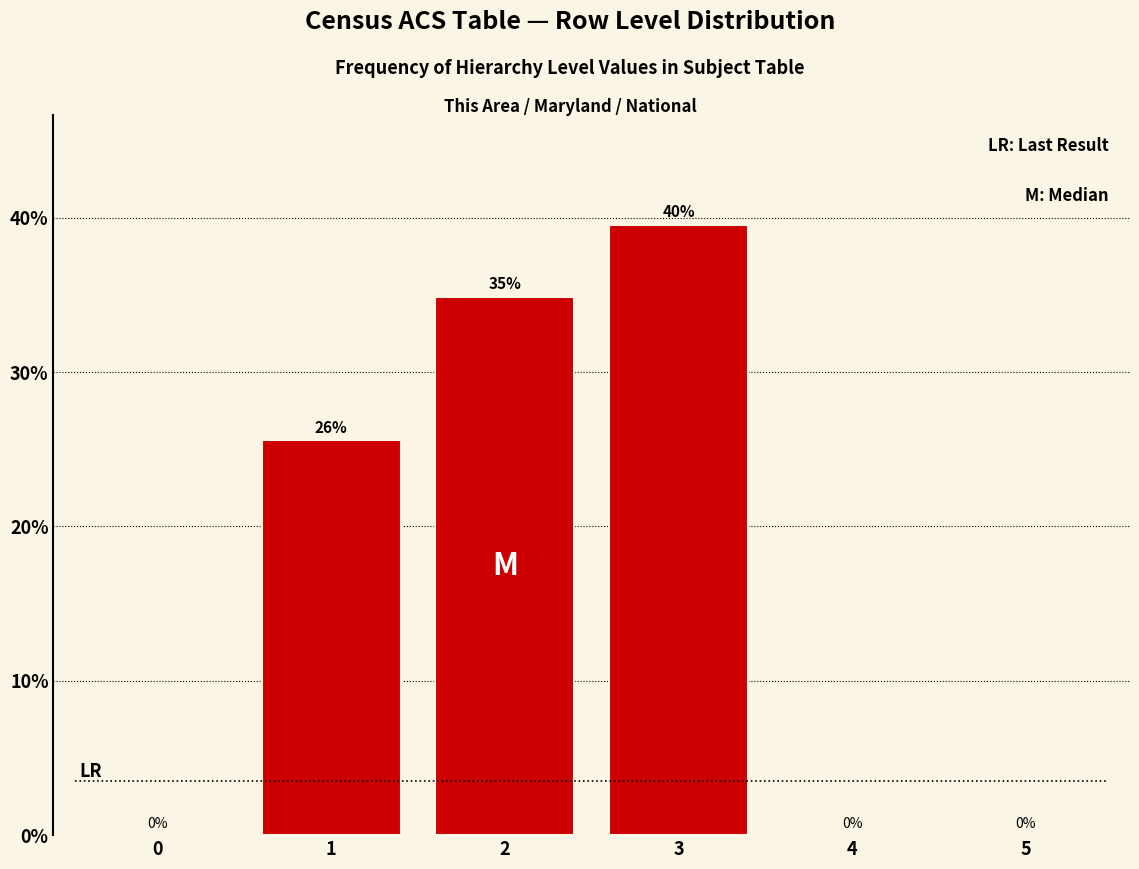

Is it true that the value at 0 is 0.0?

True